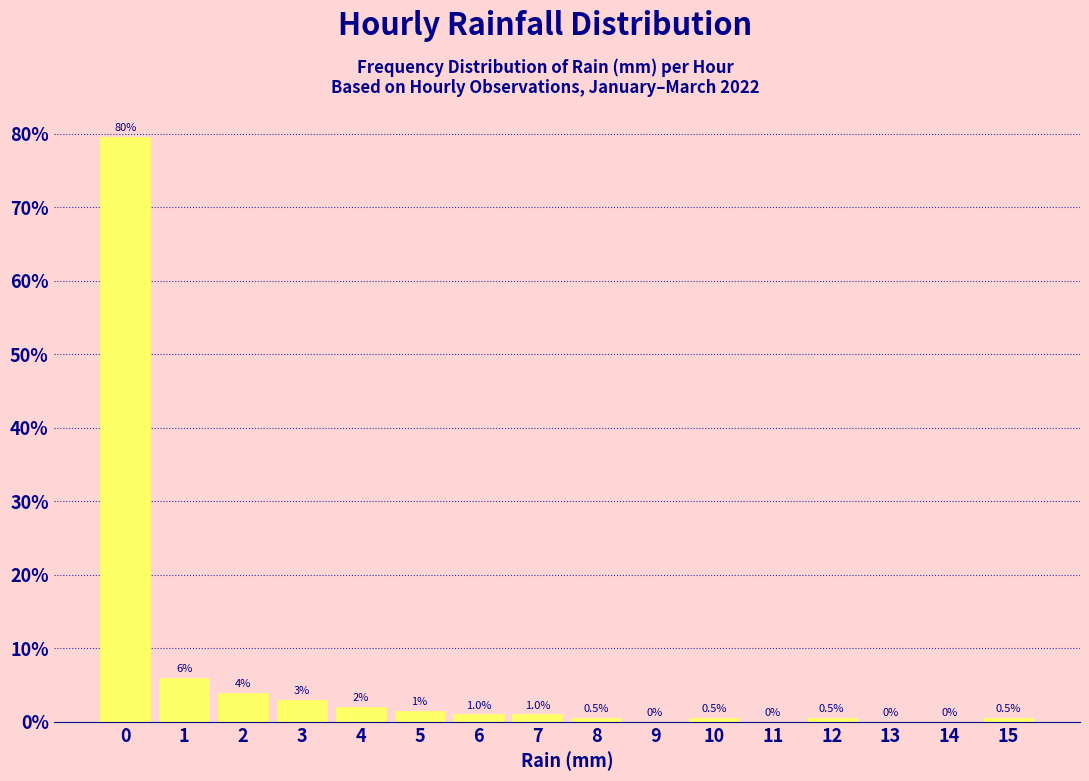

Which range on the x-axis has the tallest bar?

-0.5 to 0.5